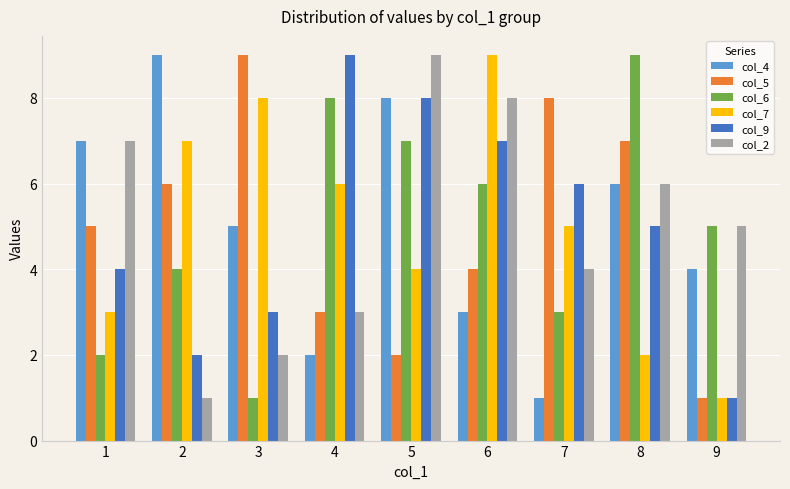

What value does the col_6 series have at 3?

1